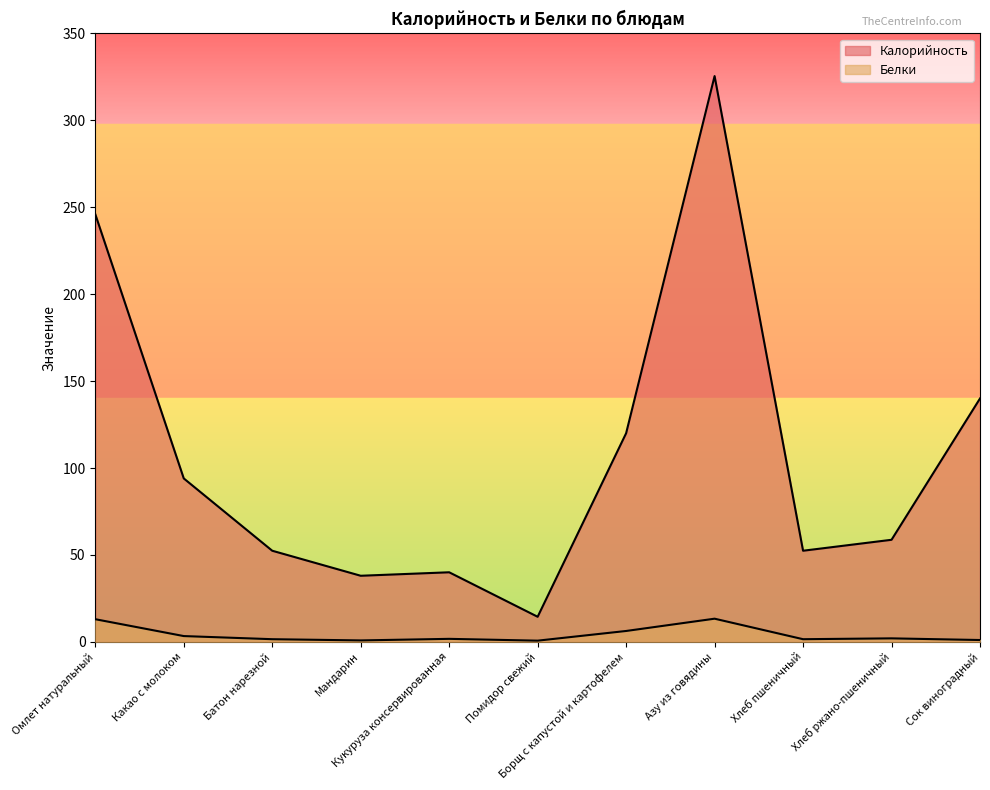

Rank the series by their maximum value, from highest to lowest.

Калорийность, Белки